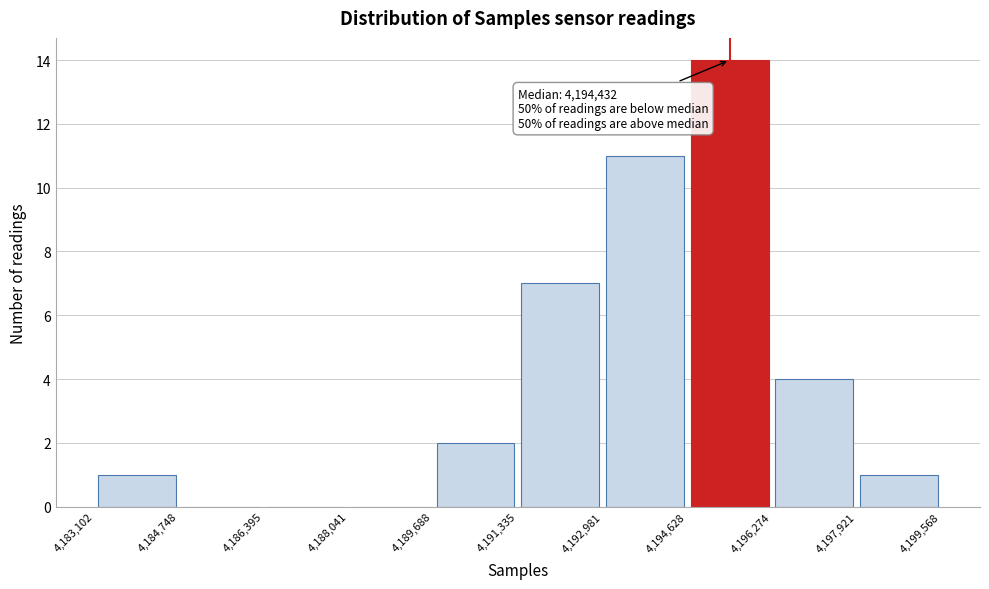

Over which range of the x-axis is the bar tallest?

4,194,628 to 4,196,274